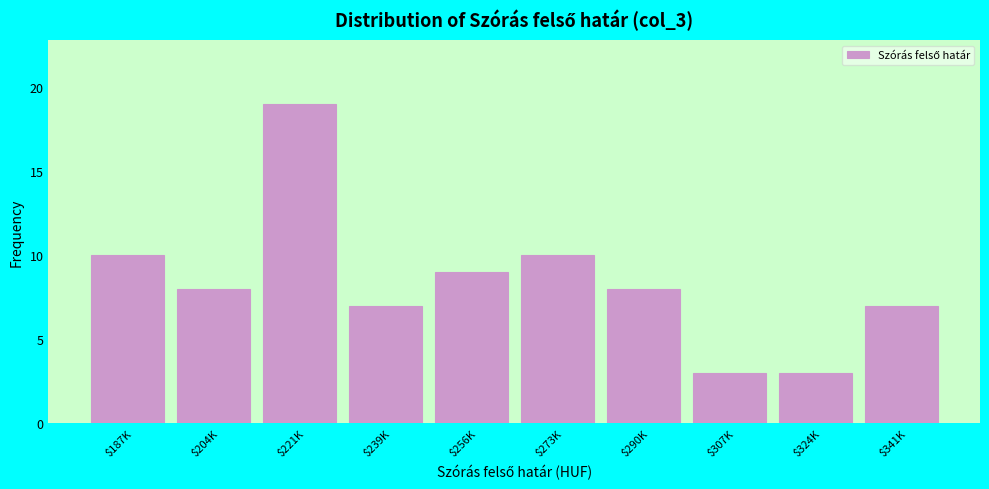

Reading left to right, what are all the values shown in this chart?

10	8	19	7	9	10	8	3	3	7